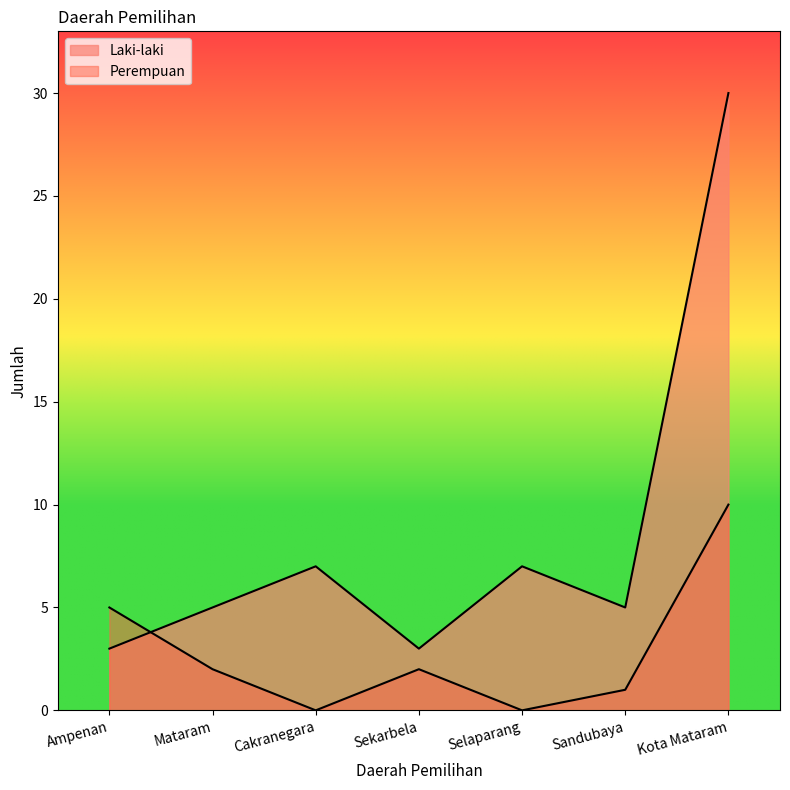

At how many categories does at least one series exceed 0?

7